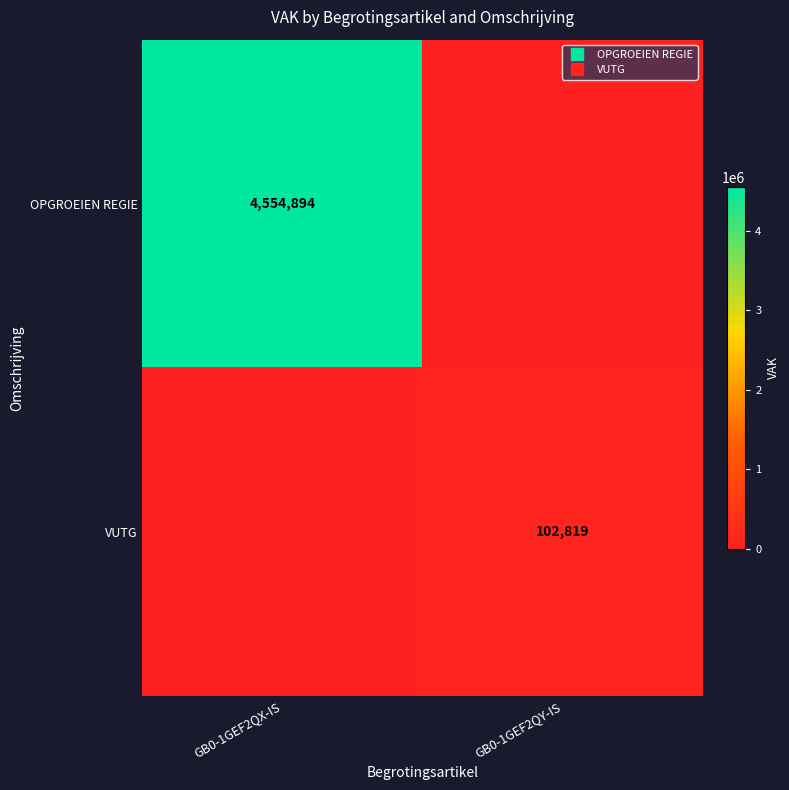

At GB0-1GEF2QY-IS, list the series in order from smallest to largest.

OPGROEIEN REGIE, VUTG